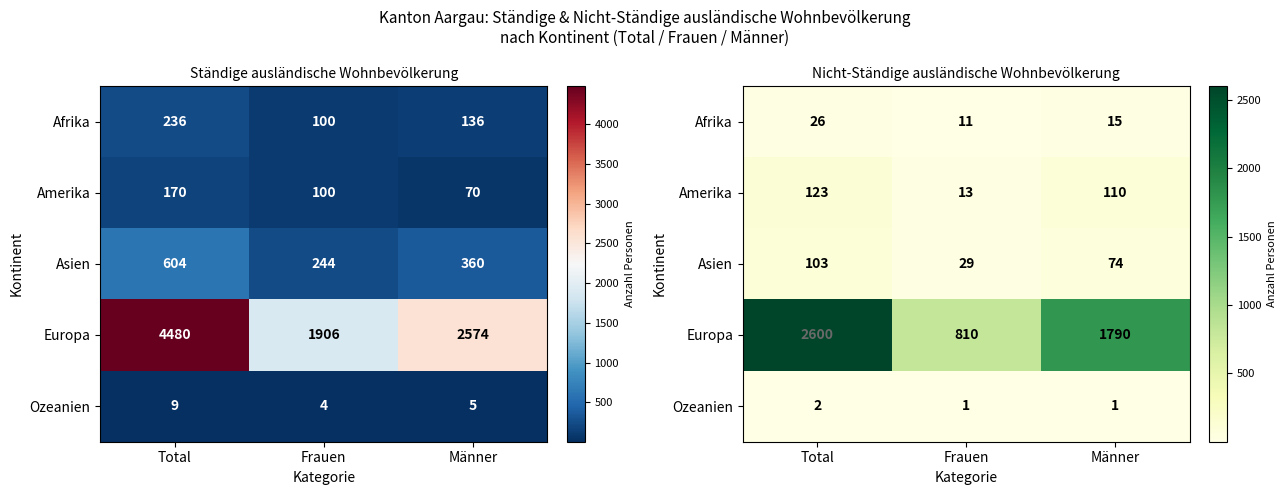

Rank the series by their maximum value, from lowest to highest.

Ozeanien, Afrika, Asien, Amerika, Europa